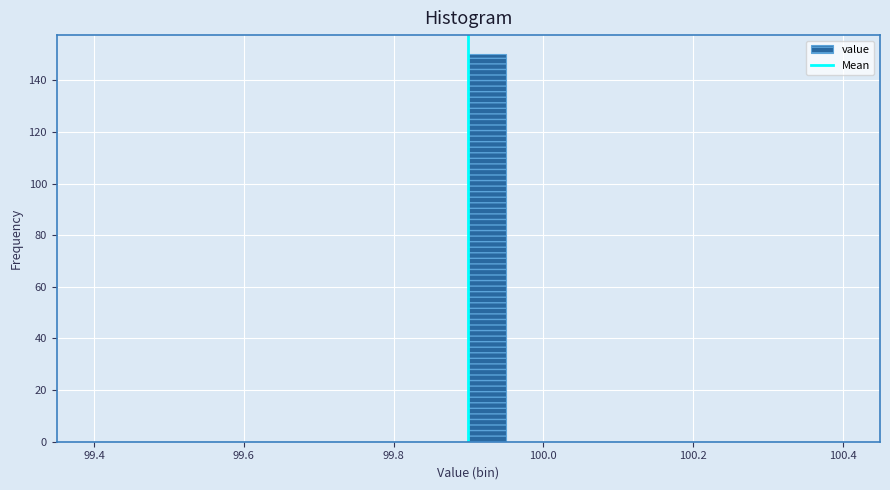

Around what value on the x-axis is the tallest bar? Give the approximate position of its centre, as read against the axis.

99.92